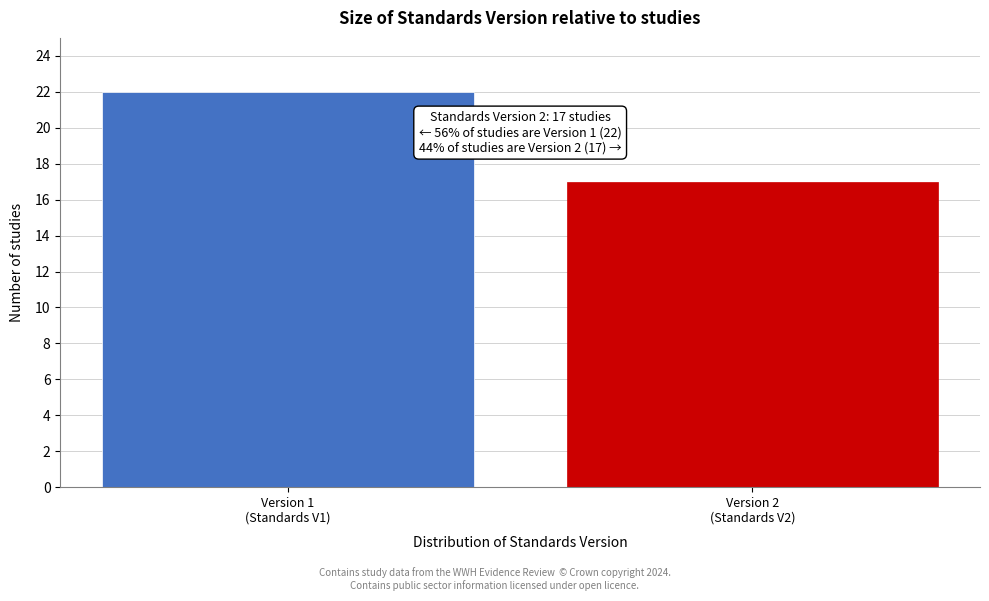

Reading right to left, list all the values displayed in this chart.

17	22